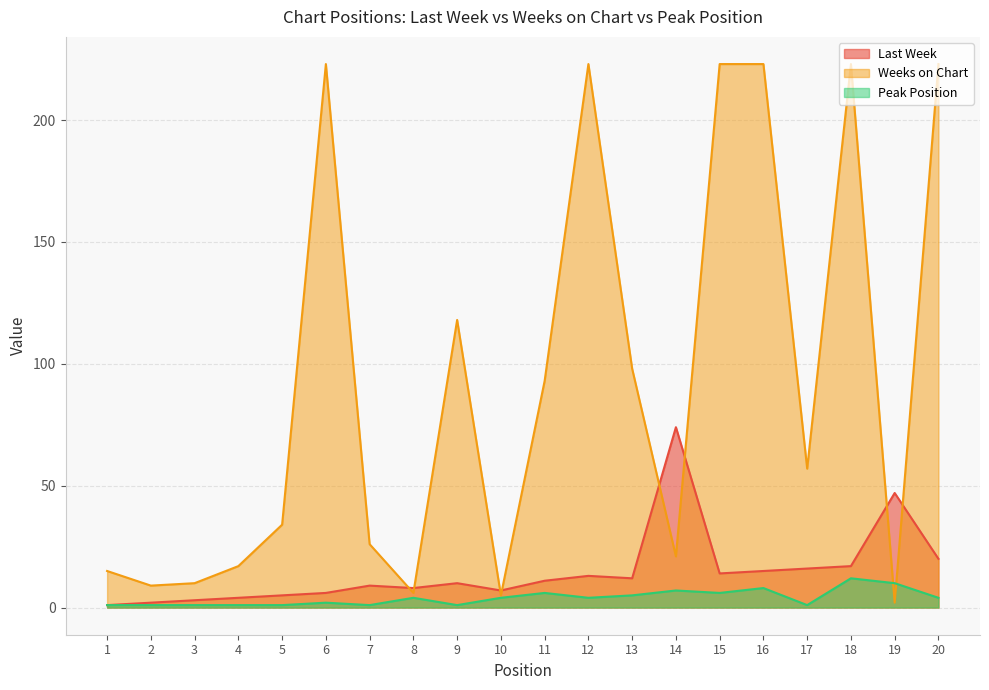

True or false: Weeks on Chart has more than 0 points higher than both neighbors.

True